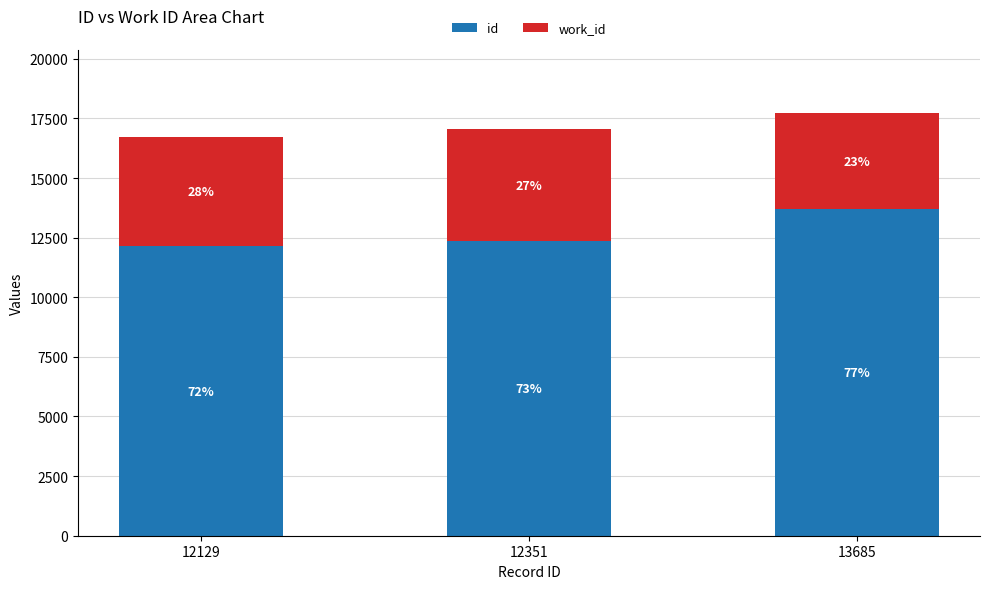

Which series has the largest range (max minus min)?

id